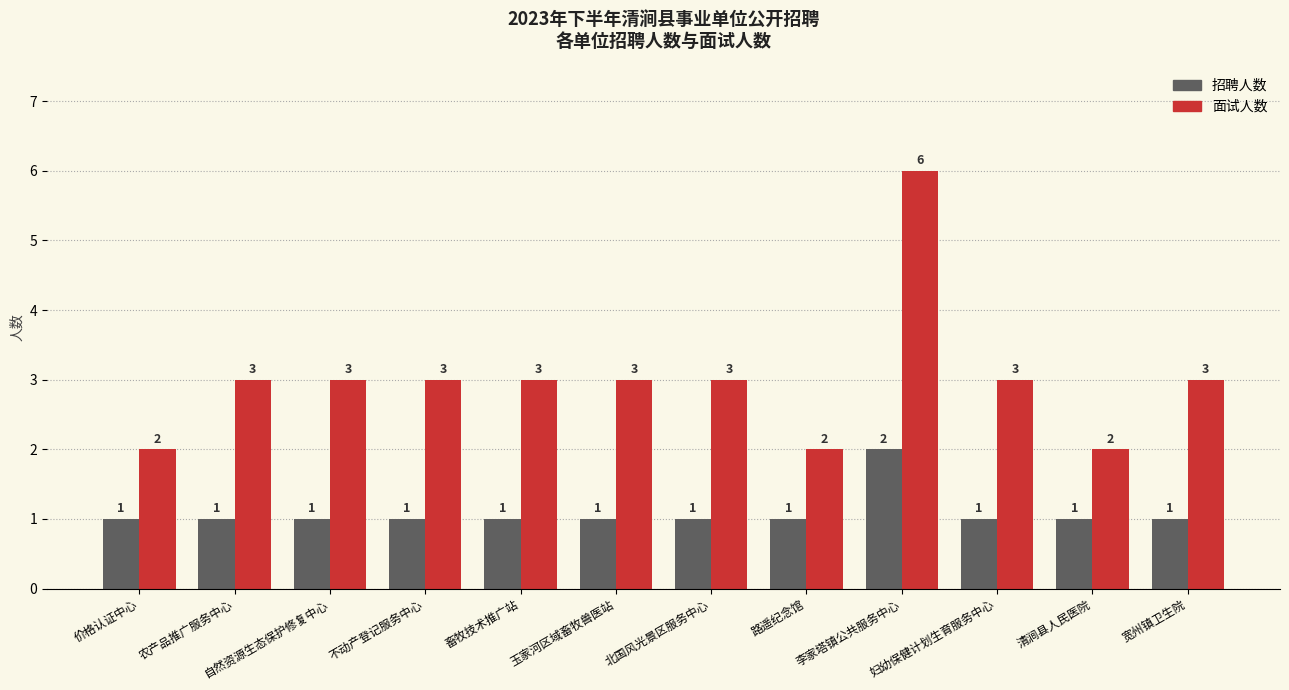

At which category is the sum across all series the highest?

李家塔镇公共服务中心